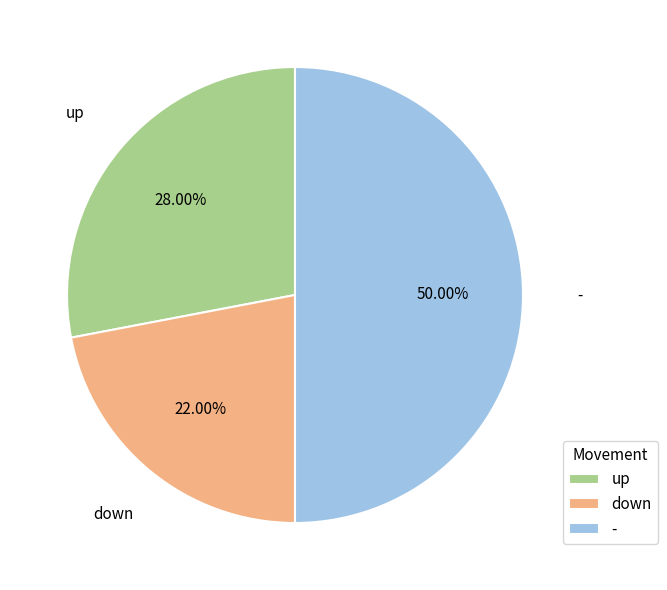

Is down the majority of the pie?

No